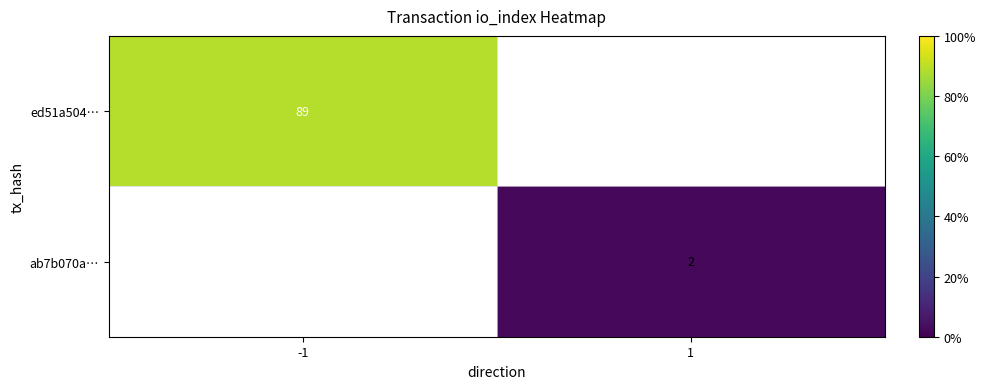

Is the value of ed51a504… at -1 greater than the value of ab7b070a… at 1?

Yes